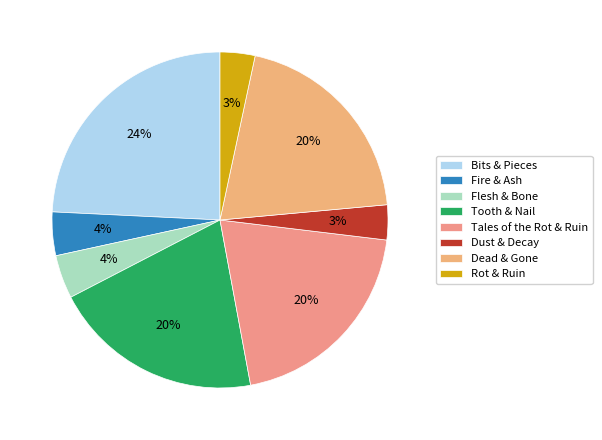

What percentage is the Tooth & Nail slice, to the nearest percent?

20%